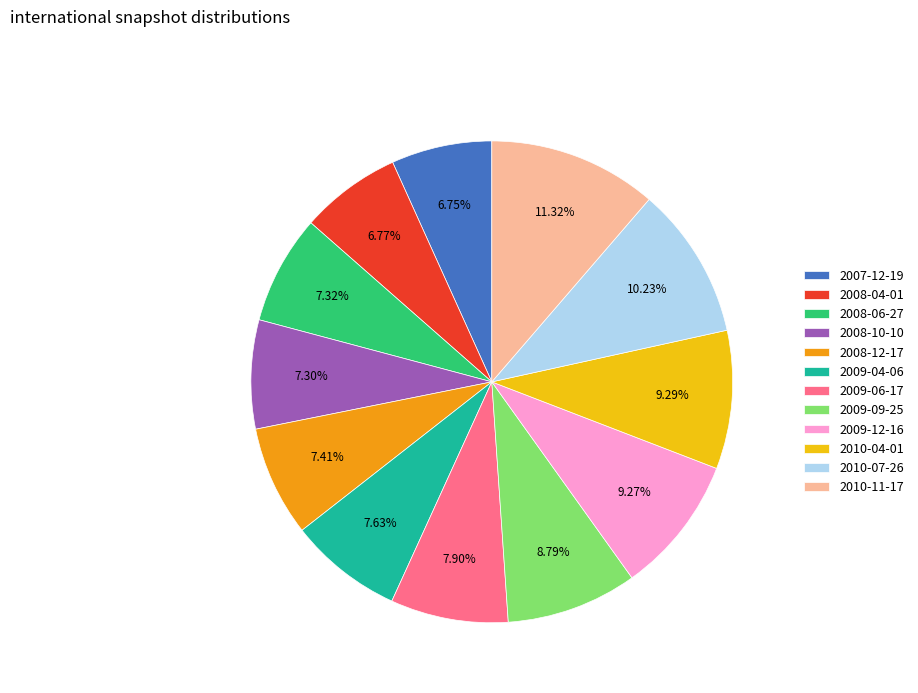

Do 2010-11-17 and 2009-09-25 together represent more than half of the pie?

No